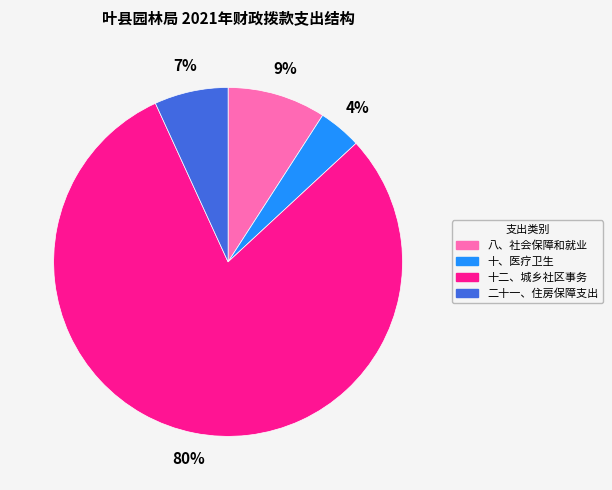

To the nearest percent, what is the difference between the 二十一、住房保障支出 and 八、社会保障和就业 slice percentages?

2%